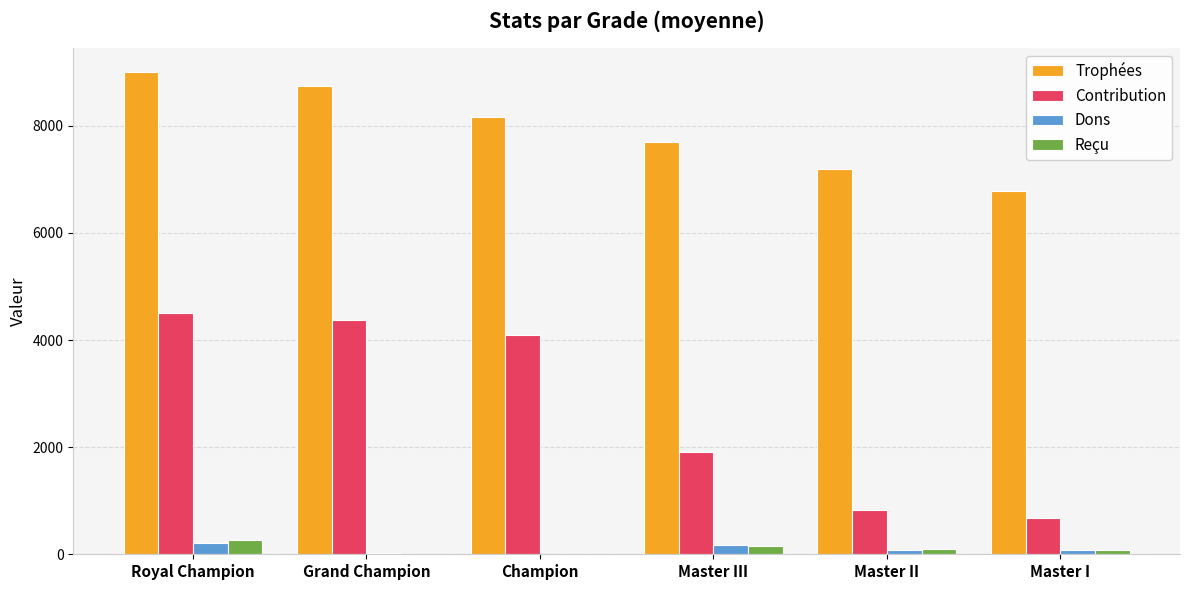

What is the sum of all Dons values?

572